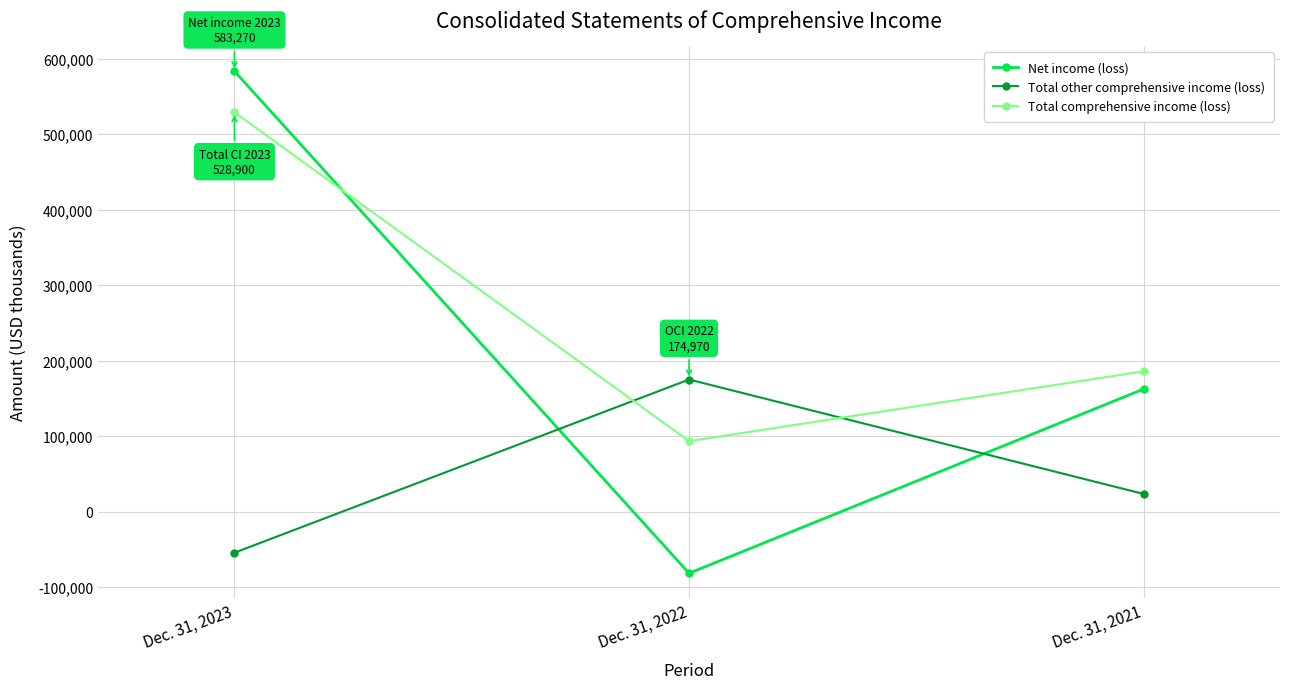

Which series has the largest total across all categories?

Total comprehensive income (loss)